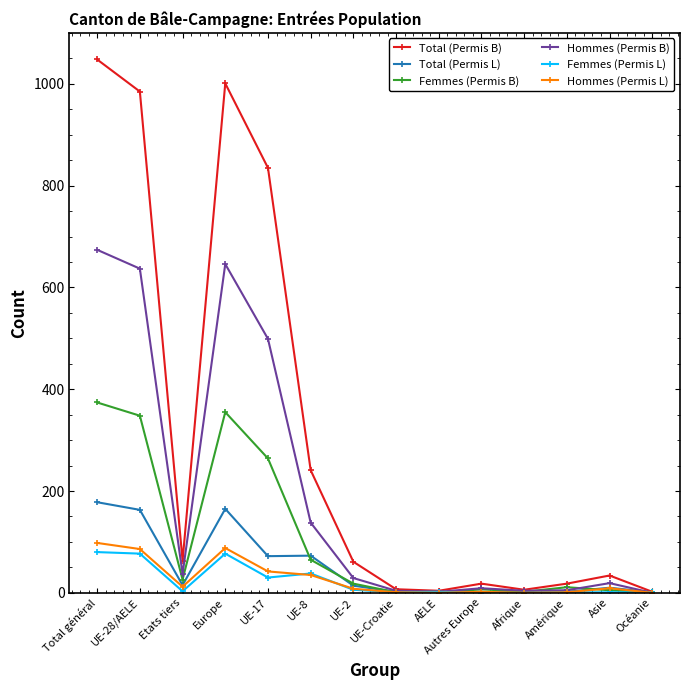

Is it true that Femmes (Permis B) equals 74 at Europe?

False